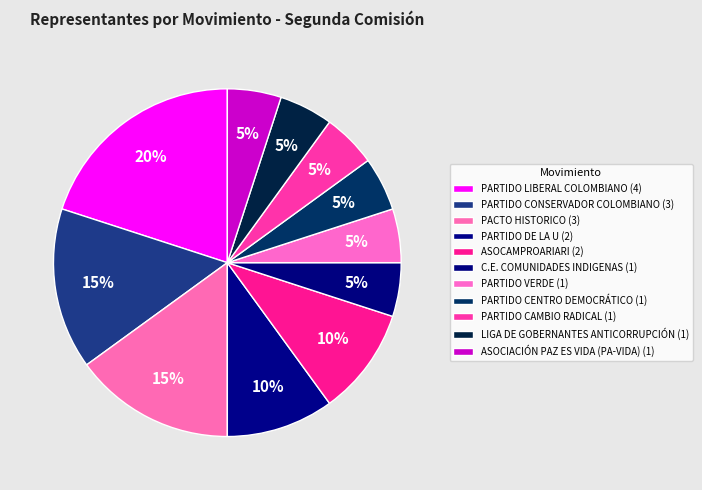

What is the largest slice in the pie chart?

PARTIDO LIBERAL COLOMBIANO